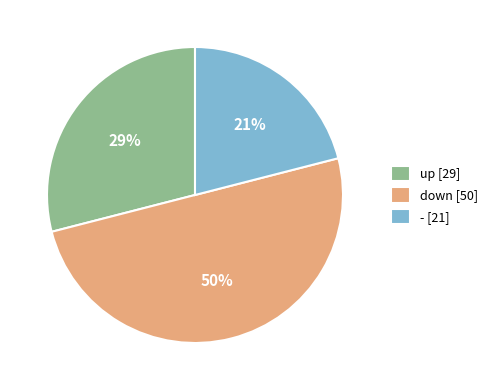

What percentage is the - slice, to the nearest percent?

21%